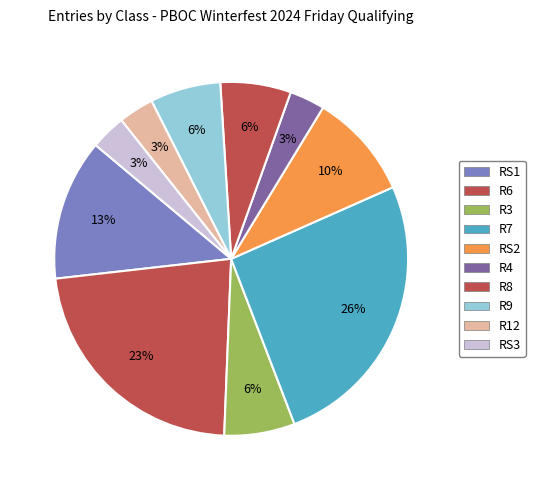

How much of the chart is everything except RS2?

90.3%